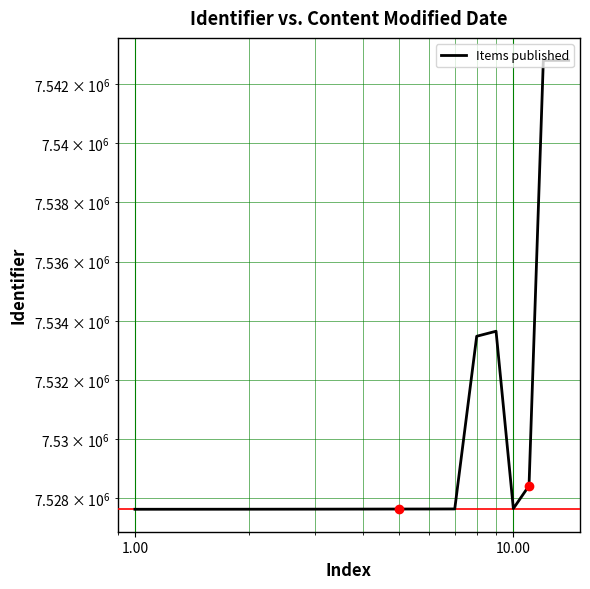

Count the number of data series in this chart.

1